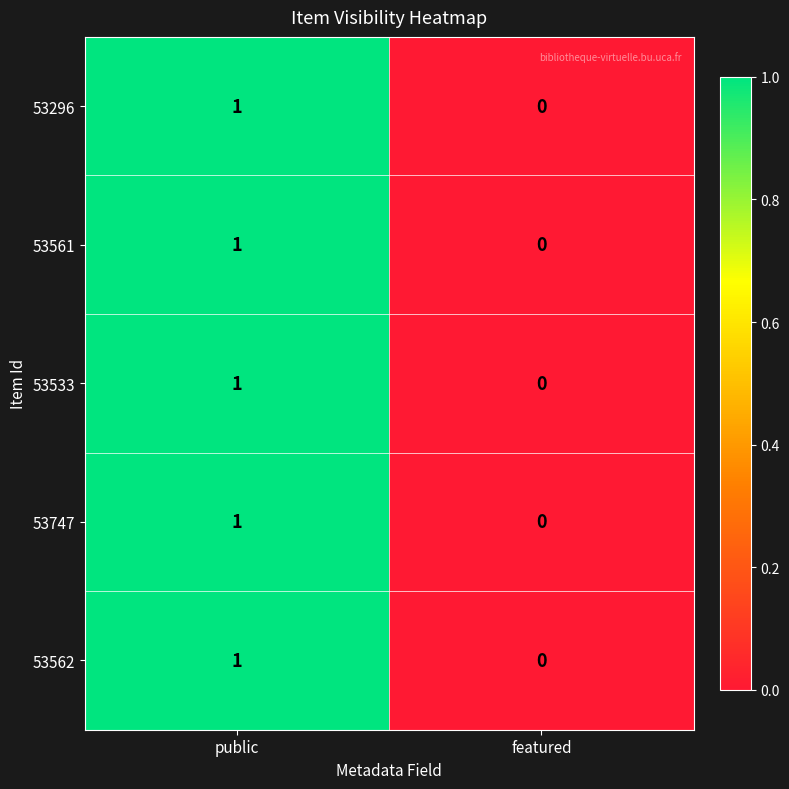

How many data points does each series have?

2